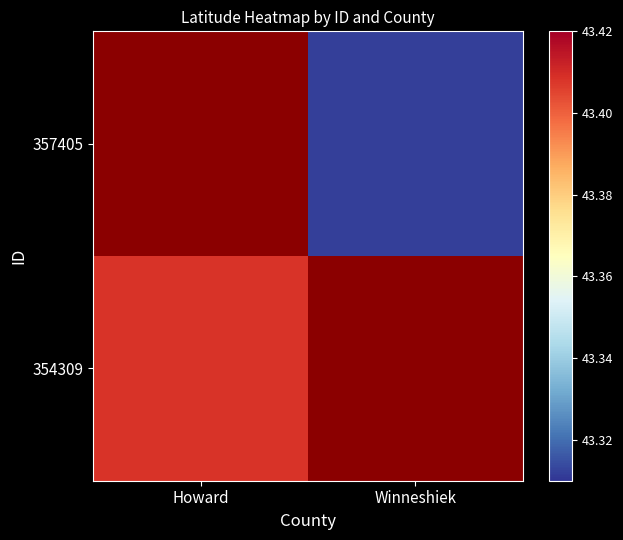

List the series in order of their peak value, highest first.

354309, 357405